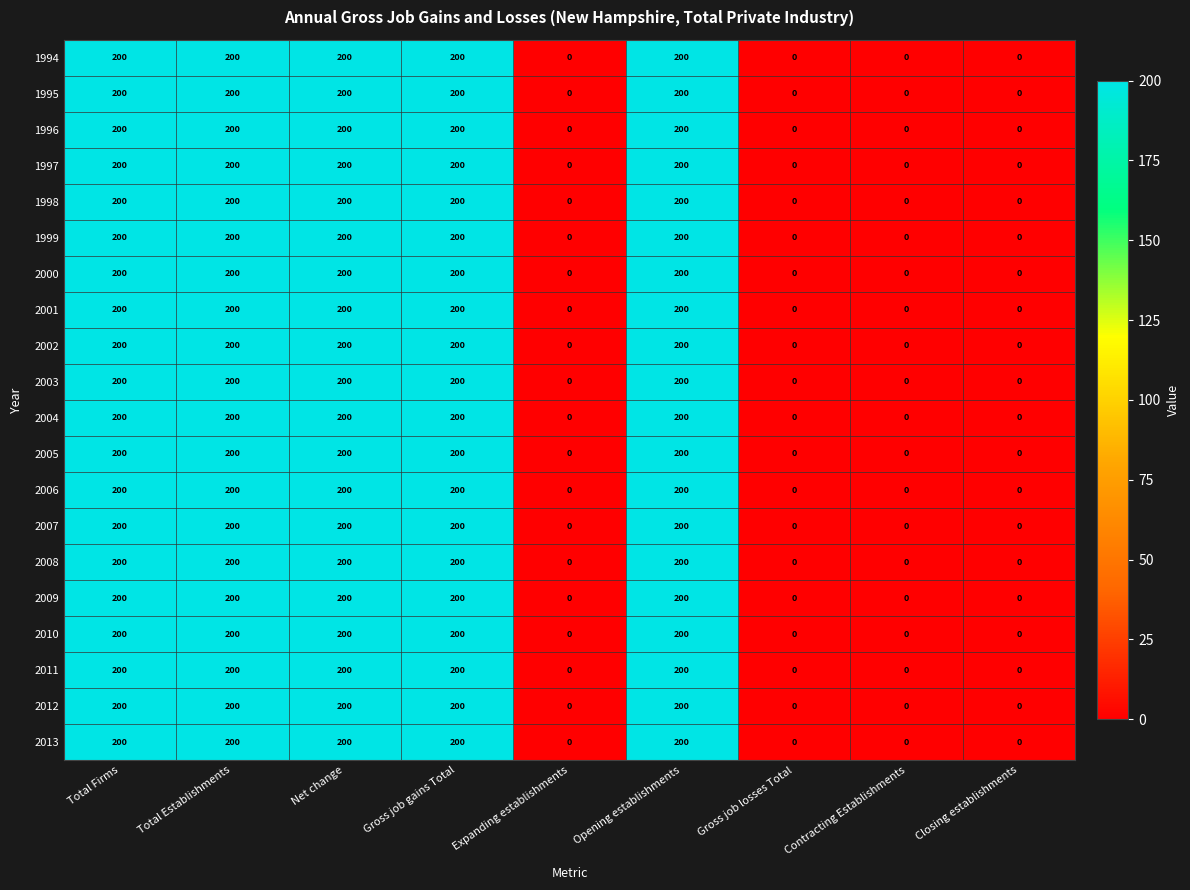

How many 2006 values are between 0 and 200?

9